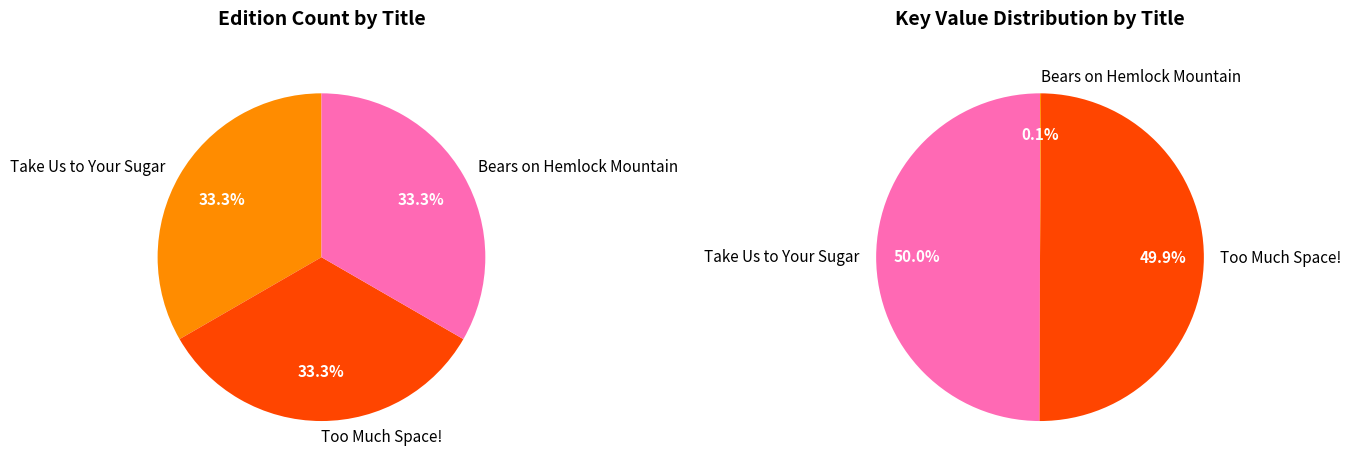

Is it true that Too Much Space! is 43% of the pie?

False